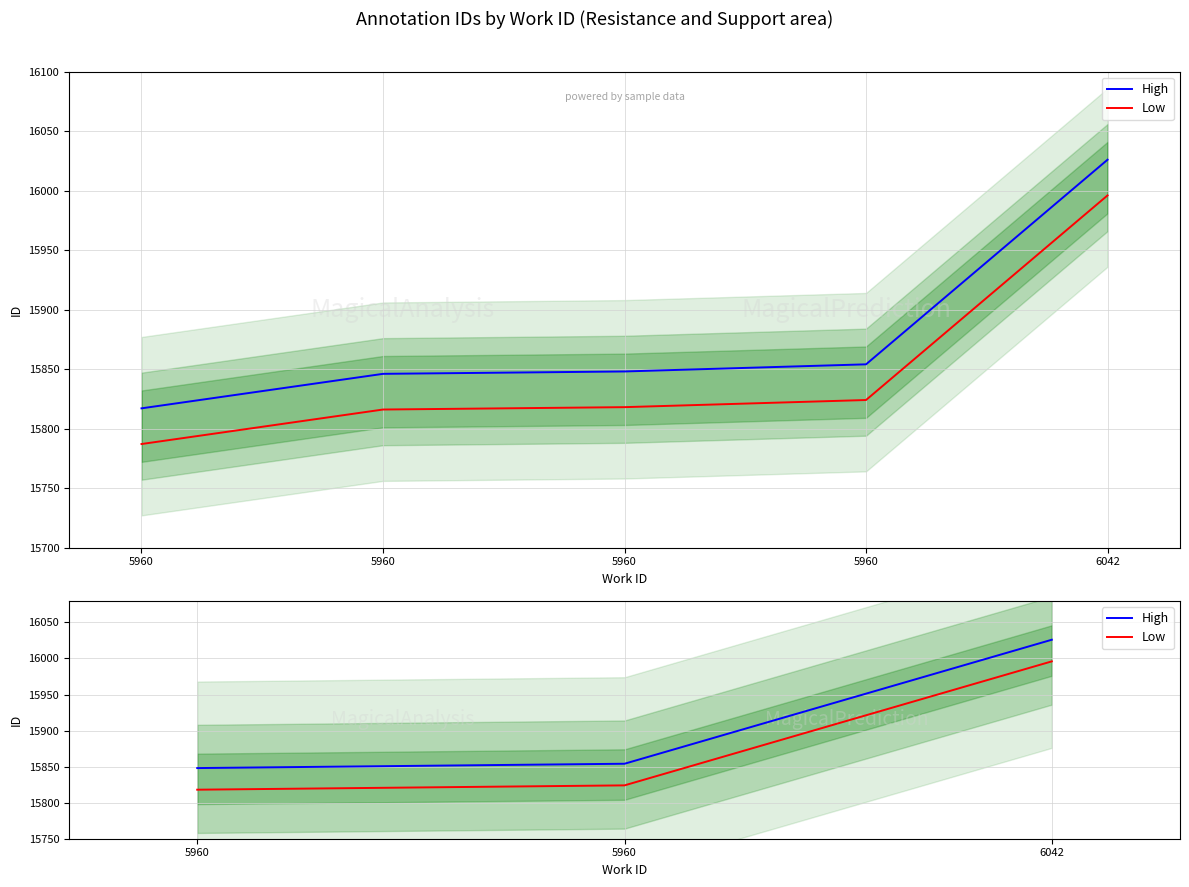

Which has a higher value, 6042 or 5960?

6042